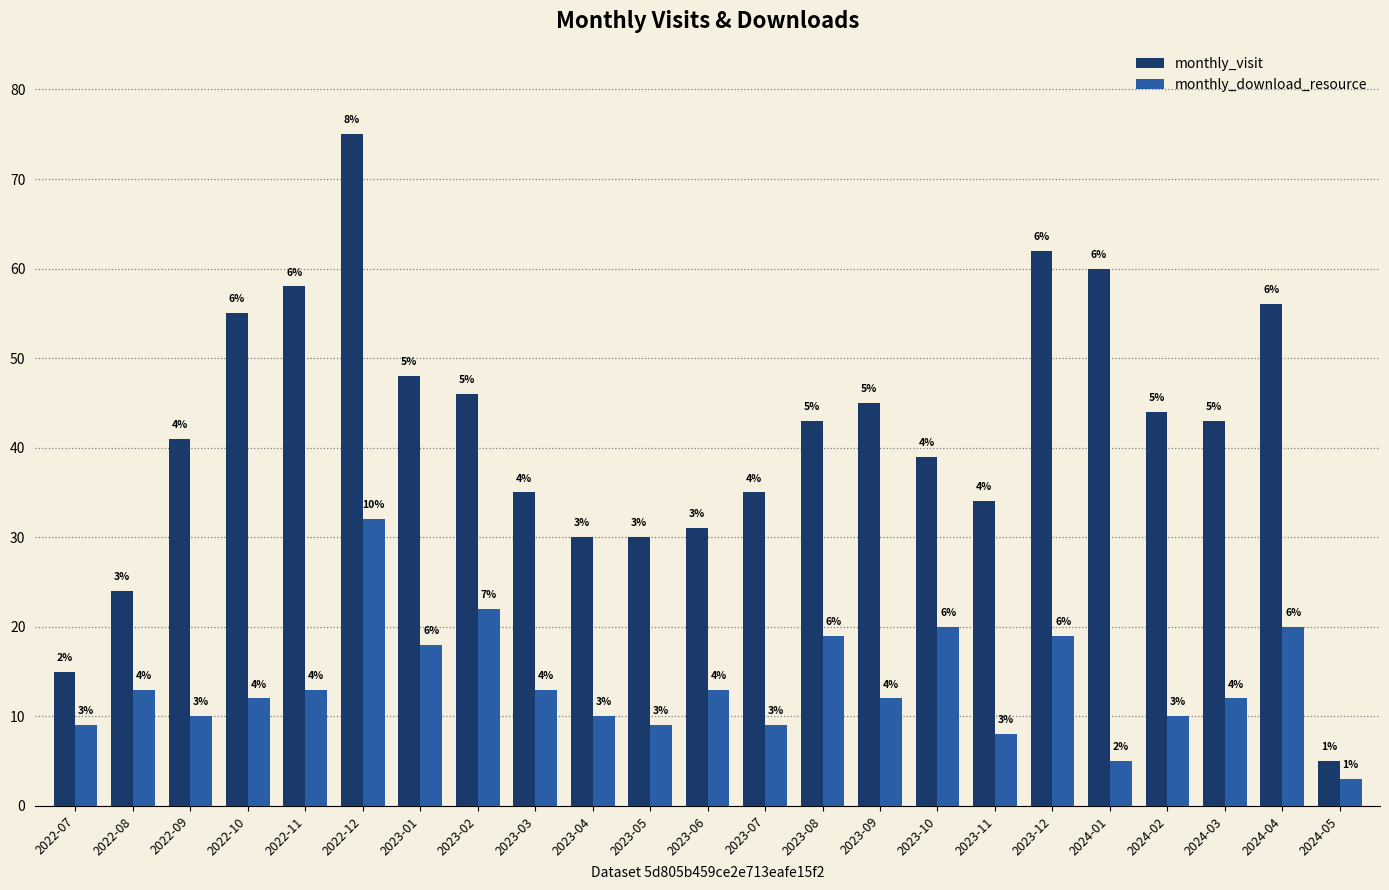

Which has a higher value, 2022-10 or 2024-05?

2022-10